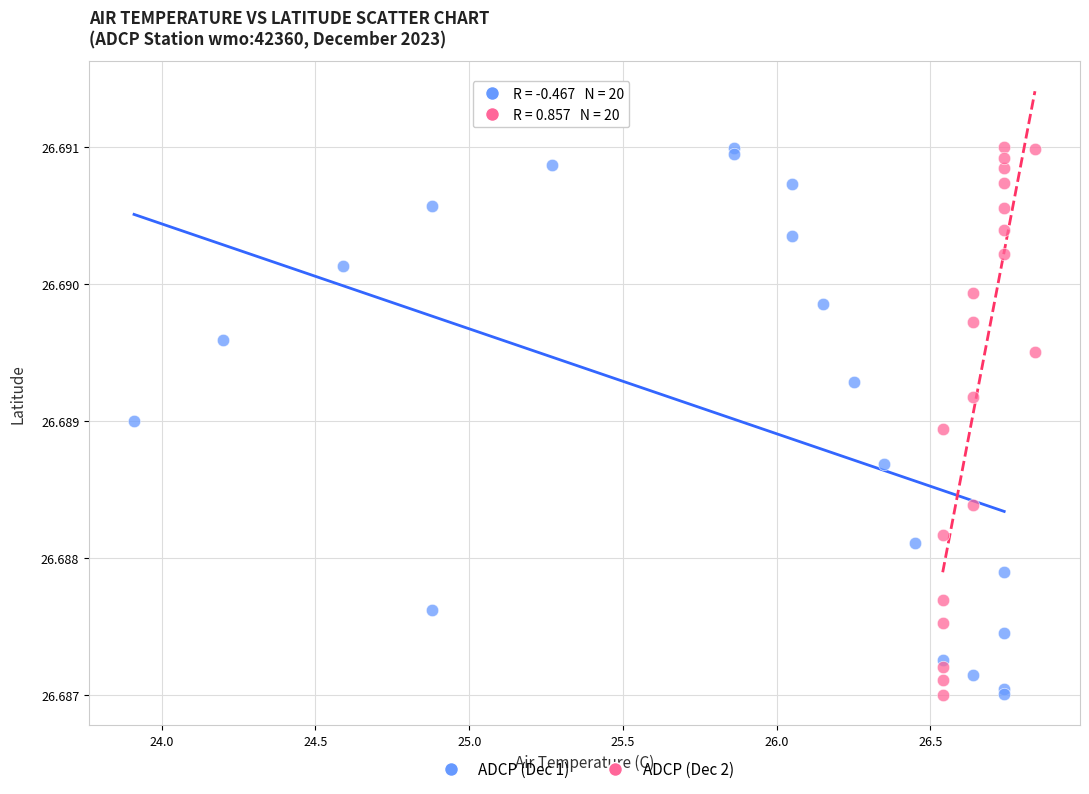

What are all the series names shown in the legend?

ADCP (Dec 1), ADCP (Dec 2)